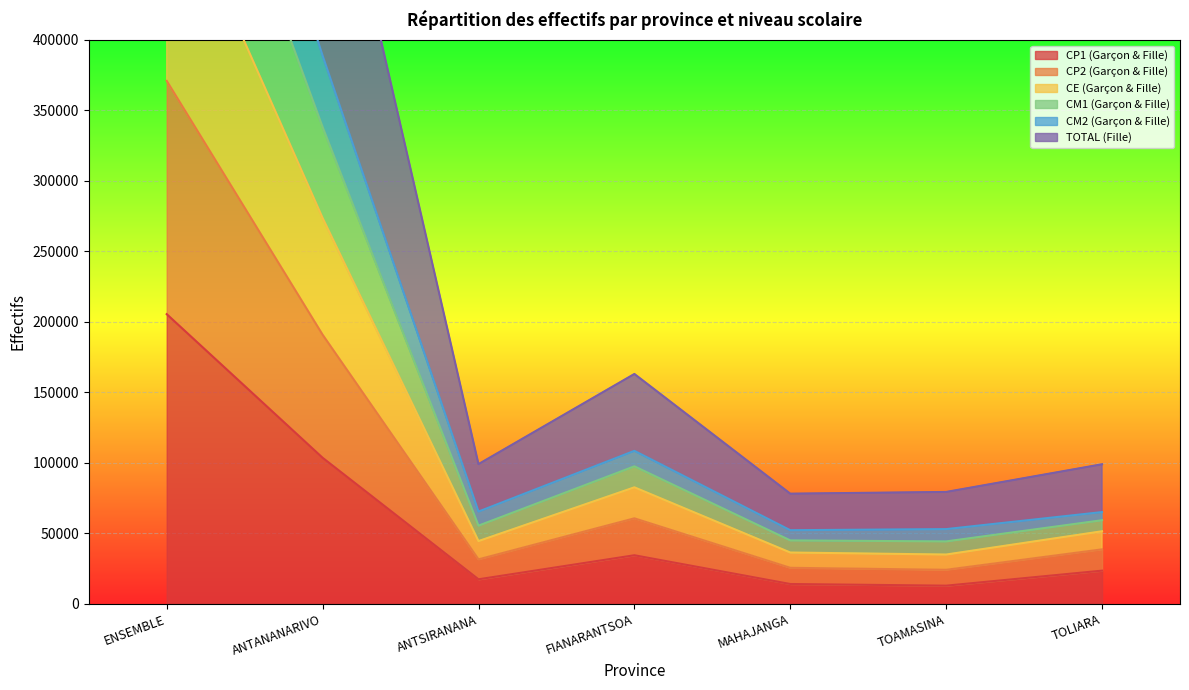

How many categories are shown in the chart?

7